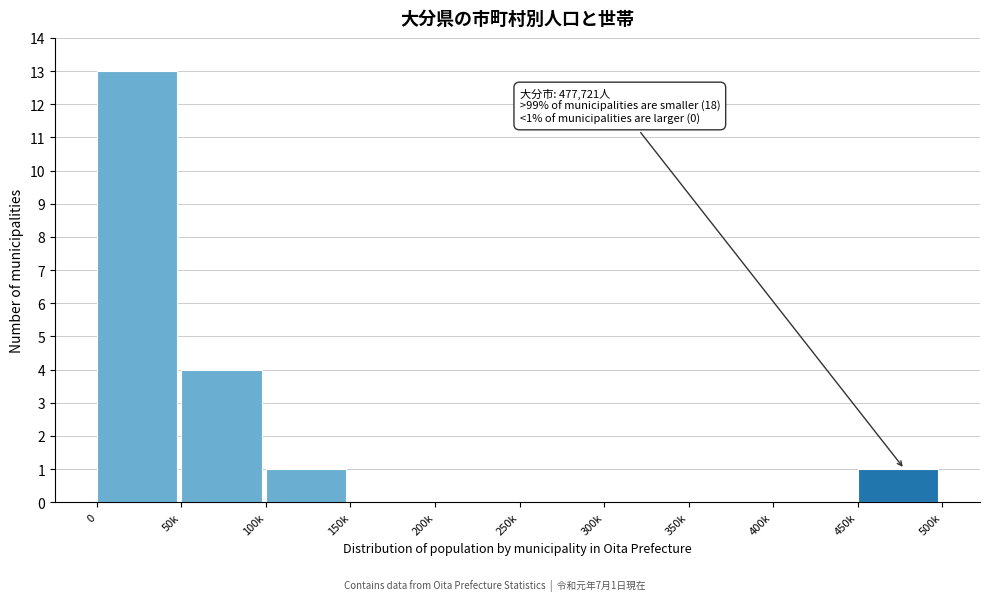

Reading right to left, list all the values displayed in this chart.

450k=1	400k=0	350k=0	300k=0	250k=0	200k=0	150k=0	100k=1	50k=4	0=13